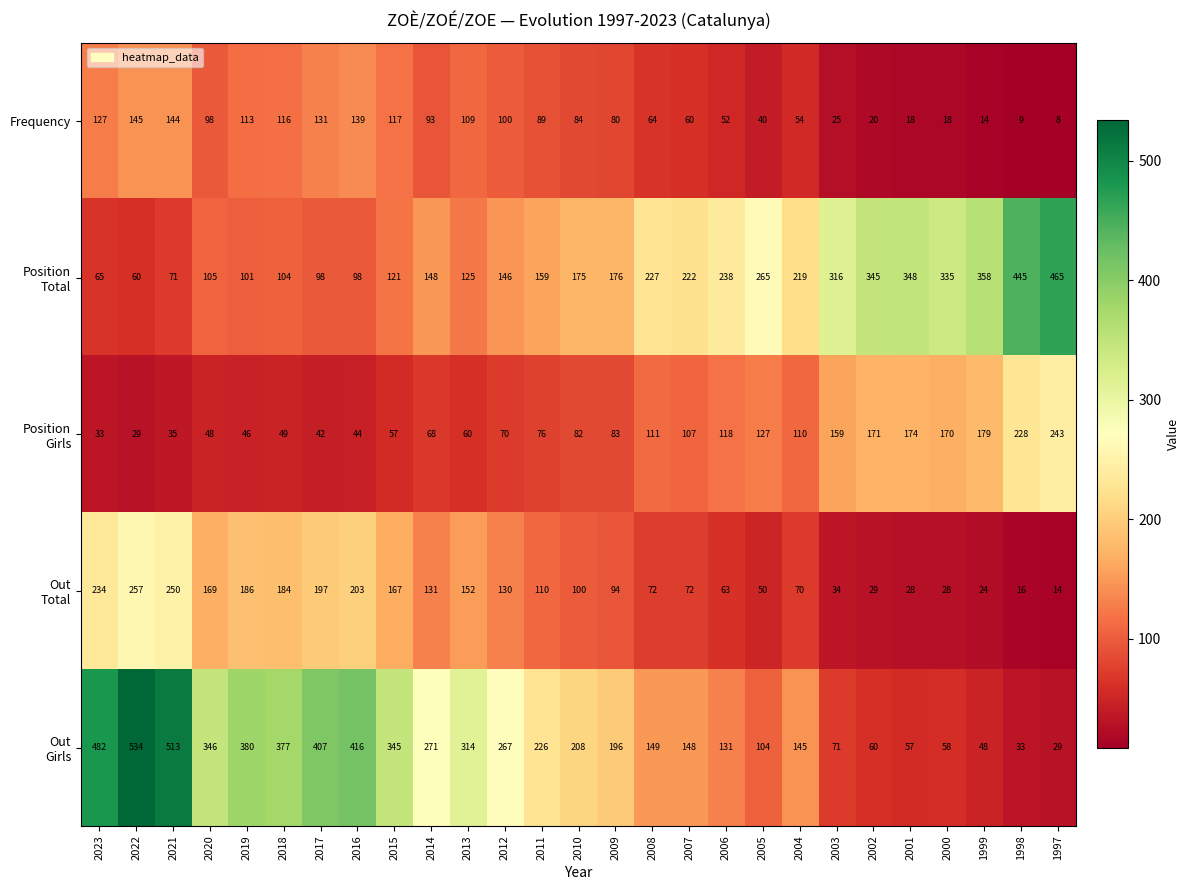

How many distinct data groups are displayed?

5